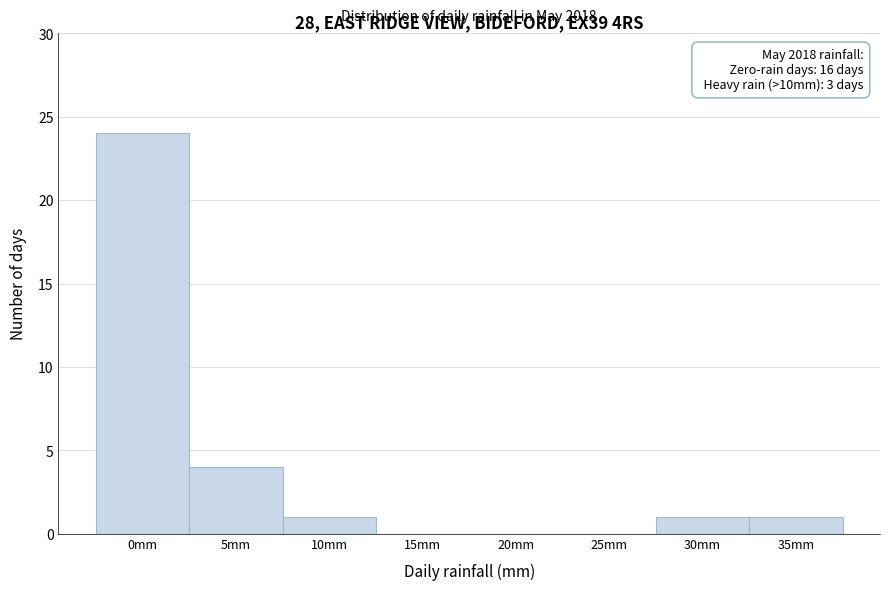

Reading left to right, extract all data points from this chart.

0mm=24	5mm=4	10mm=1	15mm=0	20mm=0	25mm=0	30mm=1	35mm=1